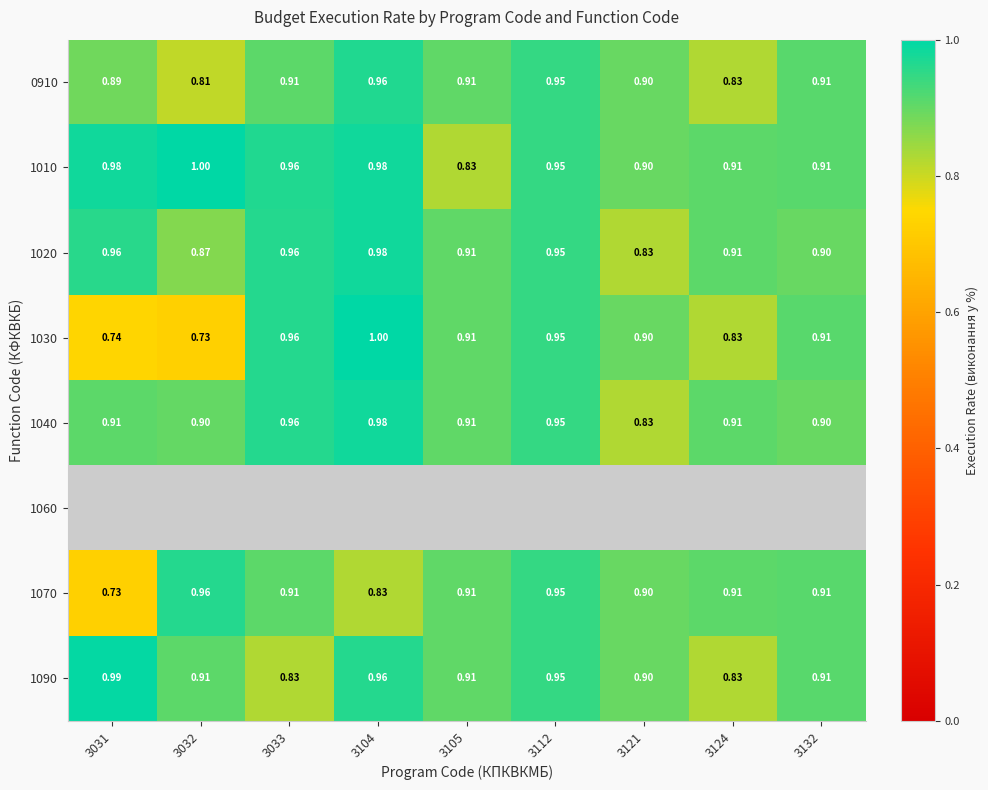

What is the smallest value displayed?

0.7